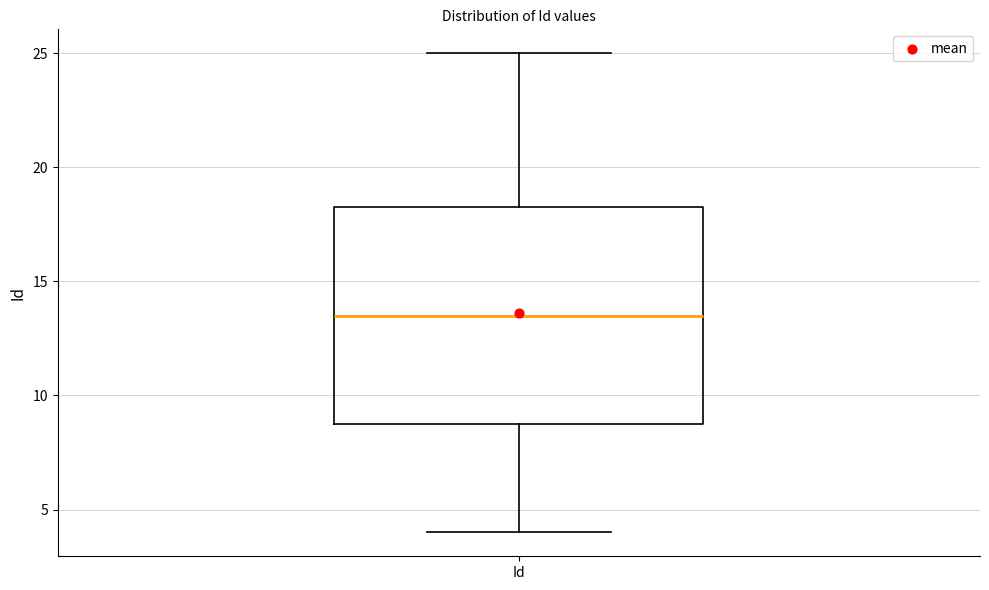

Read this box plot against the y-axis: the position of the median line, the range covered by the box, and the ends of both whiskers. The values are not printed on the chart, so give them approximately, as read against the axis.

median 13.5, box 9.0 to 18.5, whiskers 4.0 to 25.0